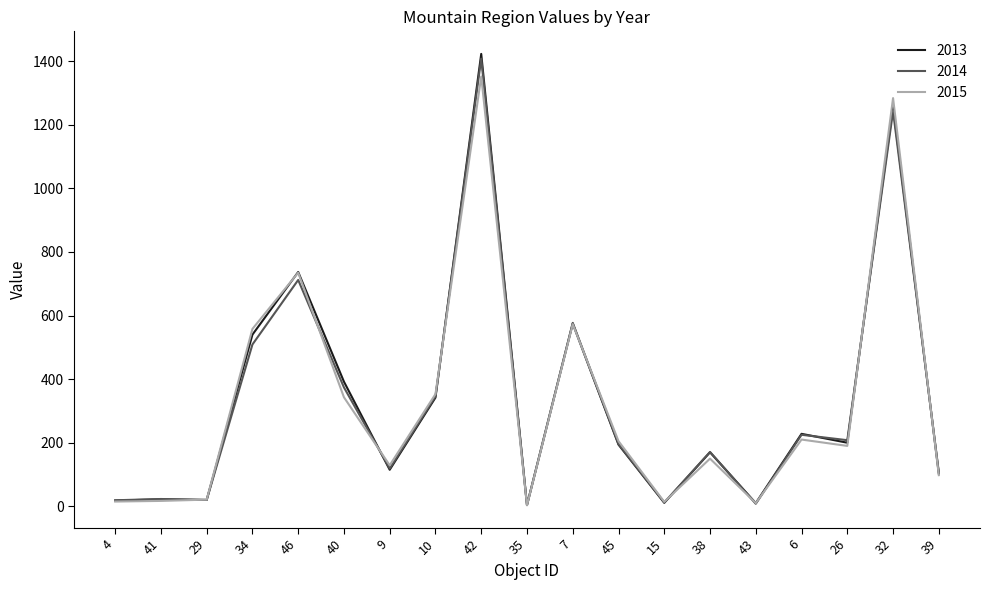

What position from the left is 32?

18